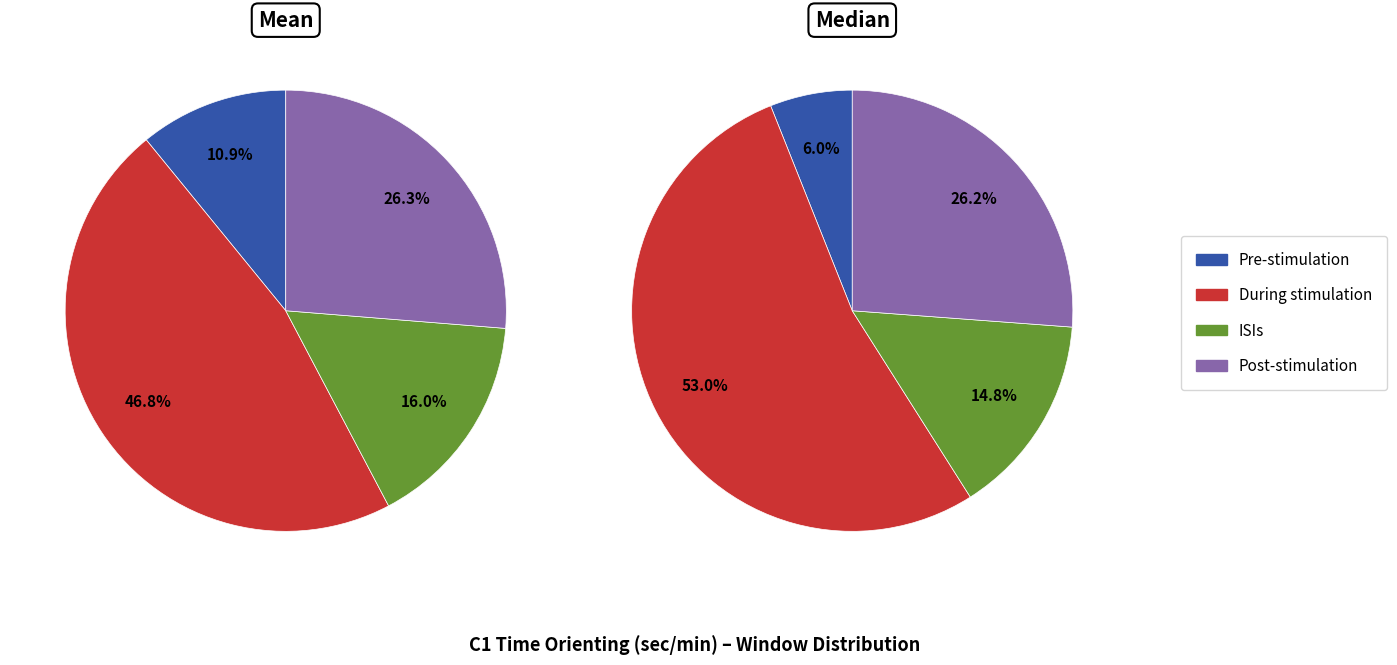

The 15 slice represents 14% of the pie. True or false?

False